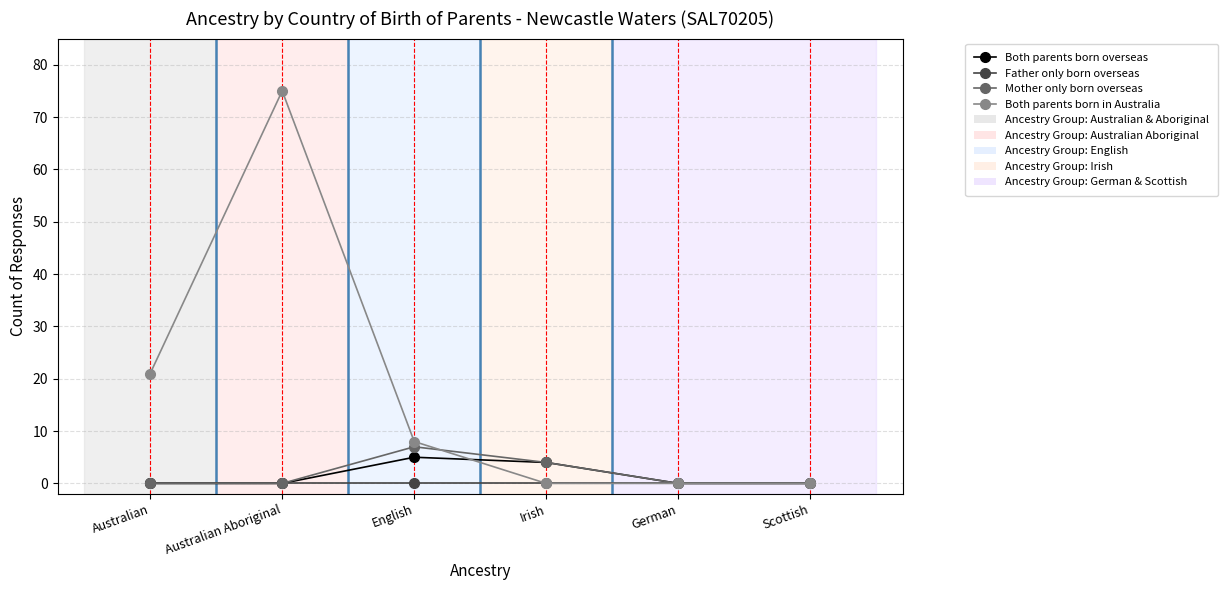

Where is the first local maximum for Both parents born in Australia?

Australian Aboriginal